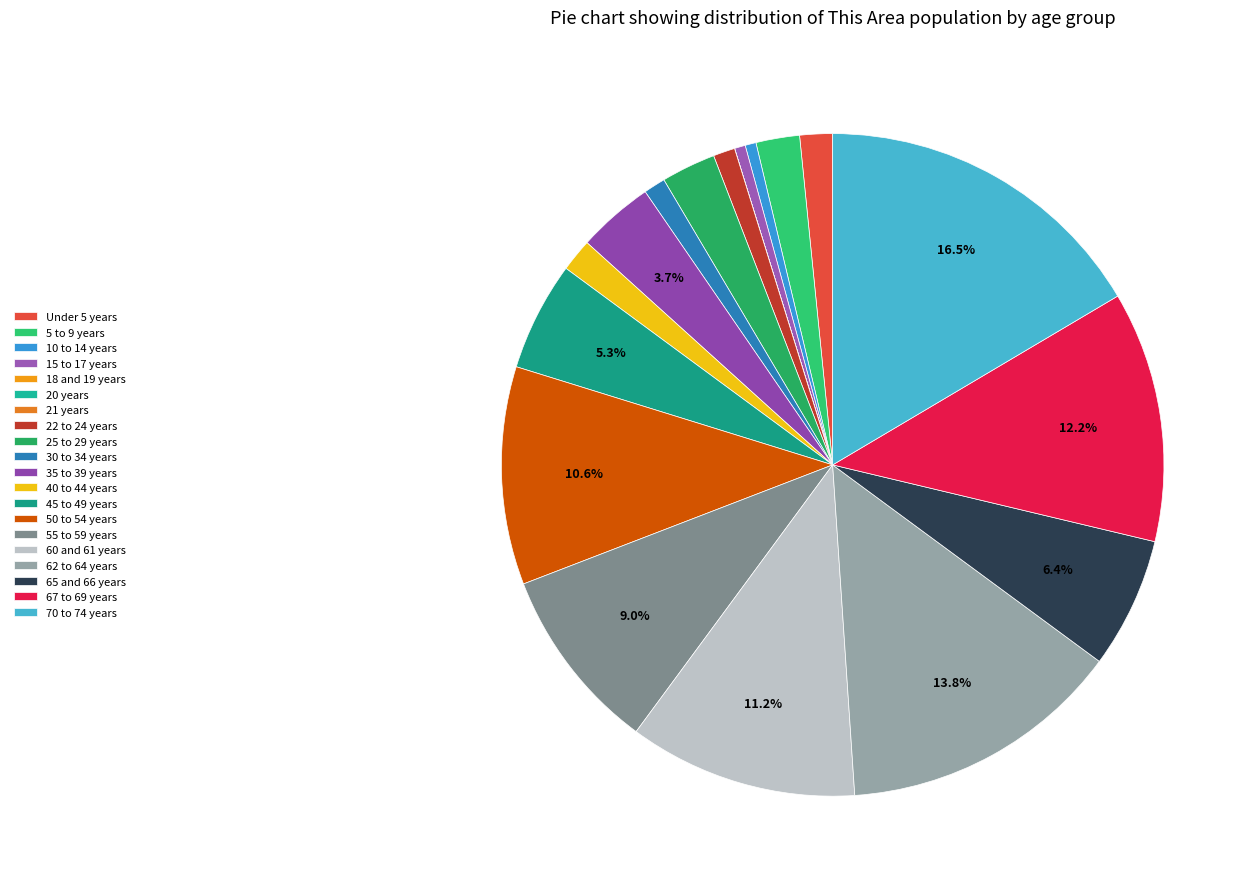

Count the number of slices in the pie.

20